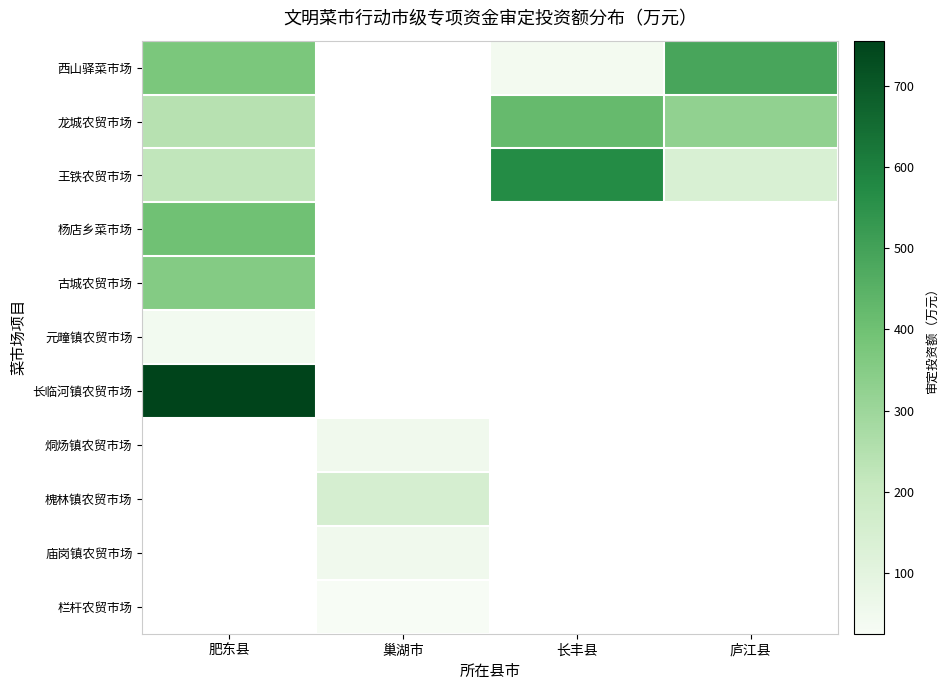

Count the number of data series in this chart.

11